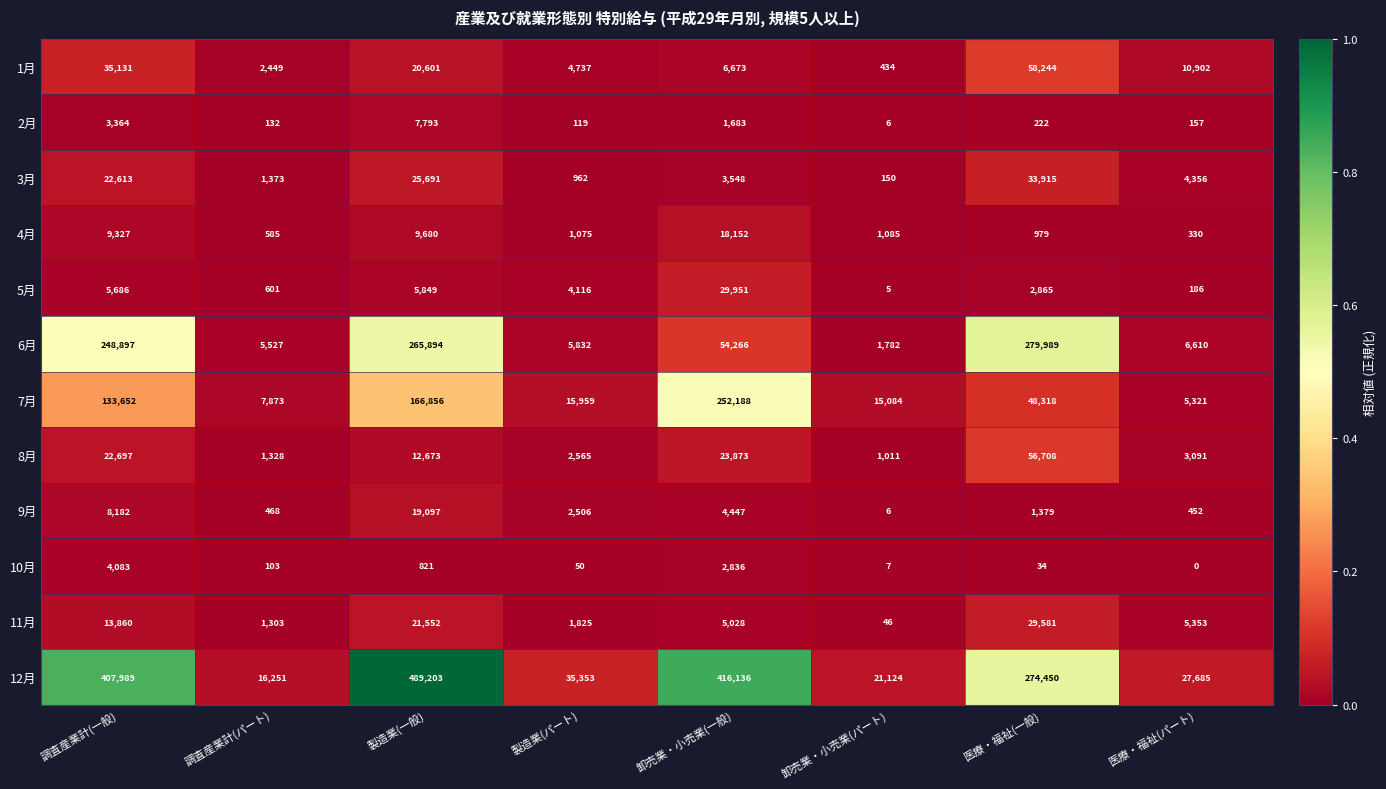

Rank the series by their maximum value, from highest to lowest.

12月, 6月, 7月, 1月, 8月, 3月, 5月, 11月, 9月, 4月, 2月, 10月